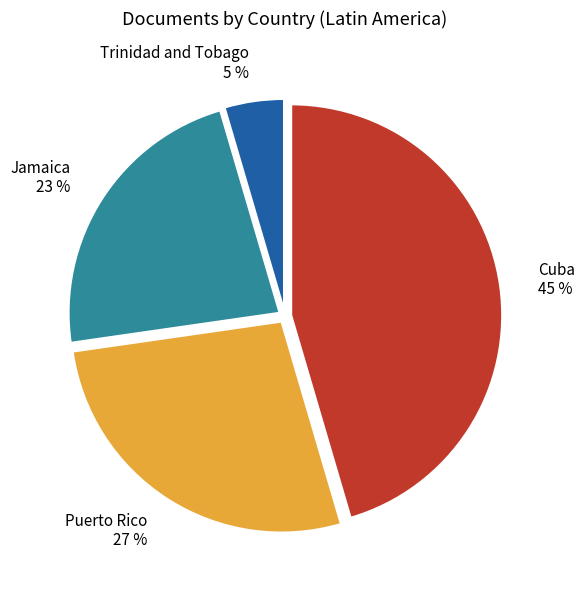

To the nearest percent, what is the combined percentage of Trinidad and Tobago and Cuba?

50%